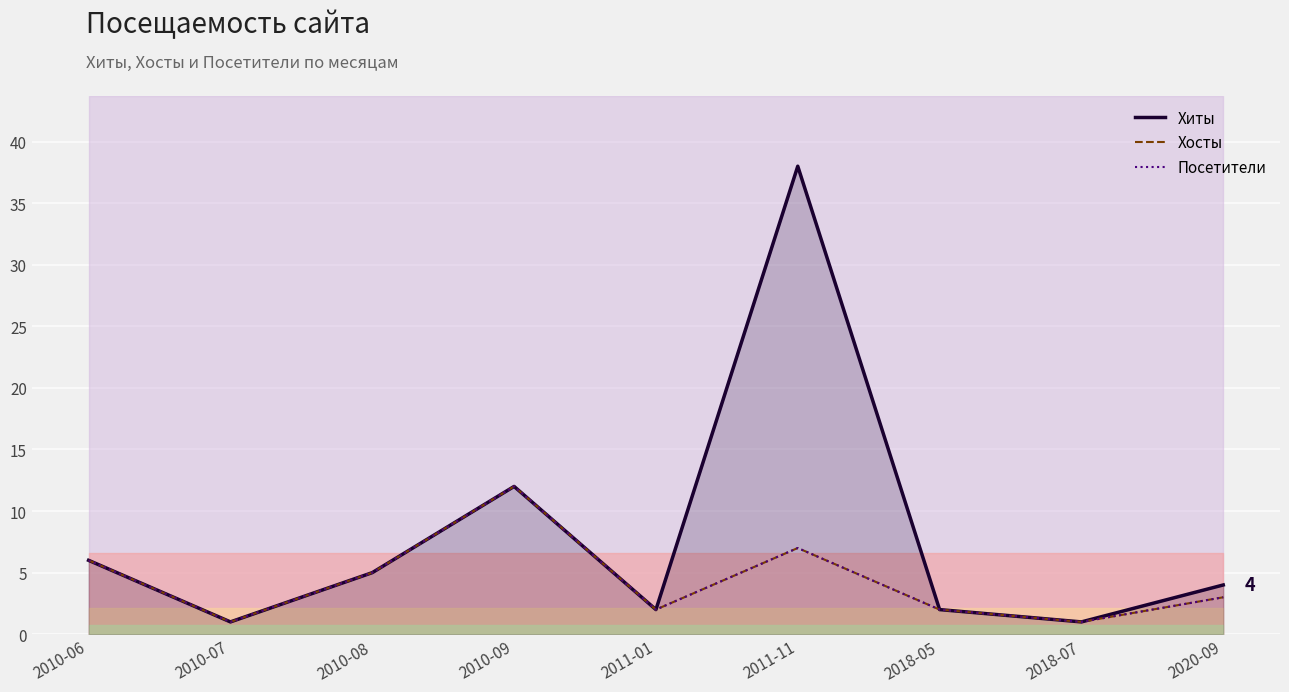

At 2010-07, list the series in order from largest to smallest.

Хиты, Хосты, Посетители